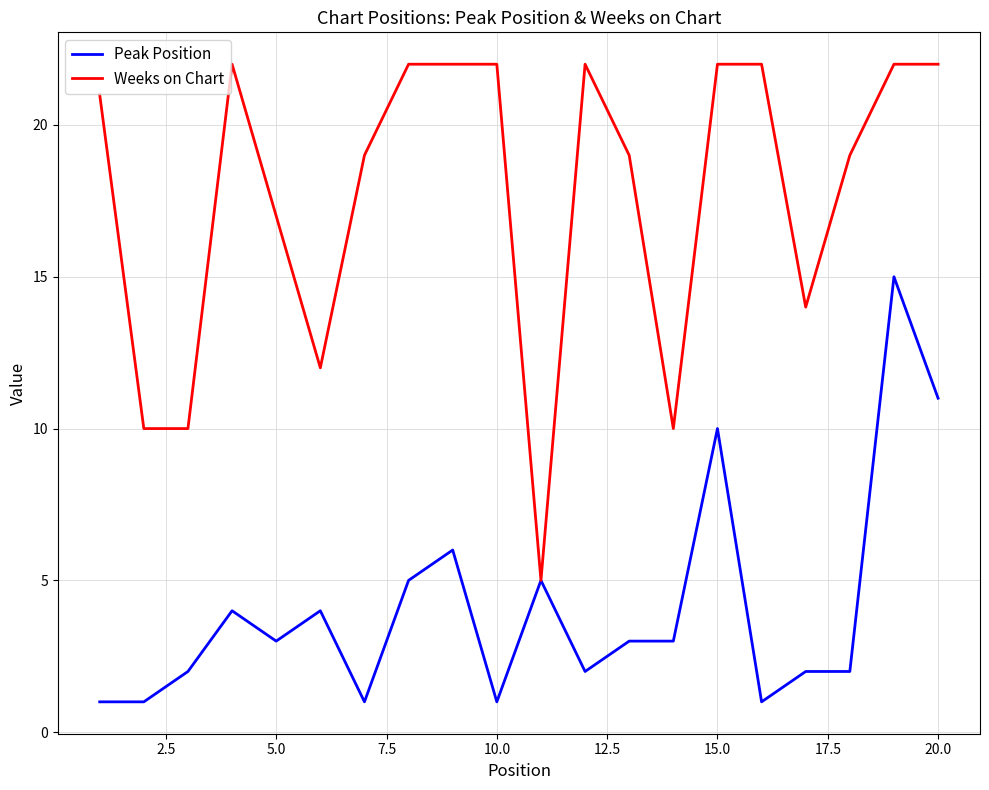

Rank the series by their average value, from highest to lowest.

Weeks on Chart, Peak Position